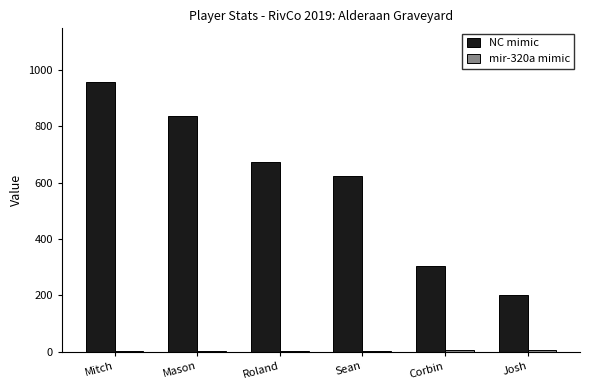

What is the greatest value displayed?

957